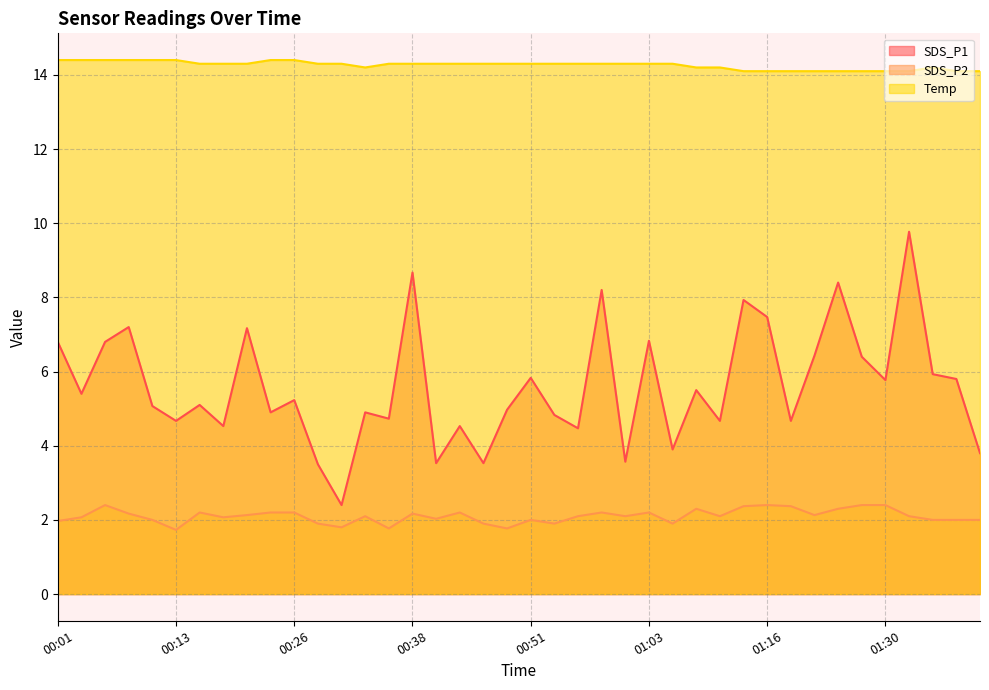

What is the value of the Temp point at the 26th from the left?

14.3